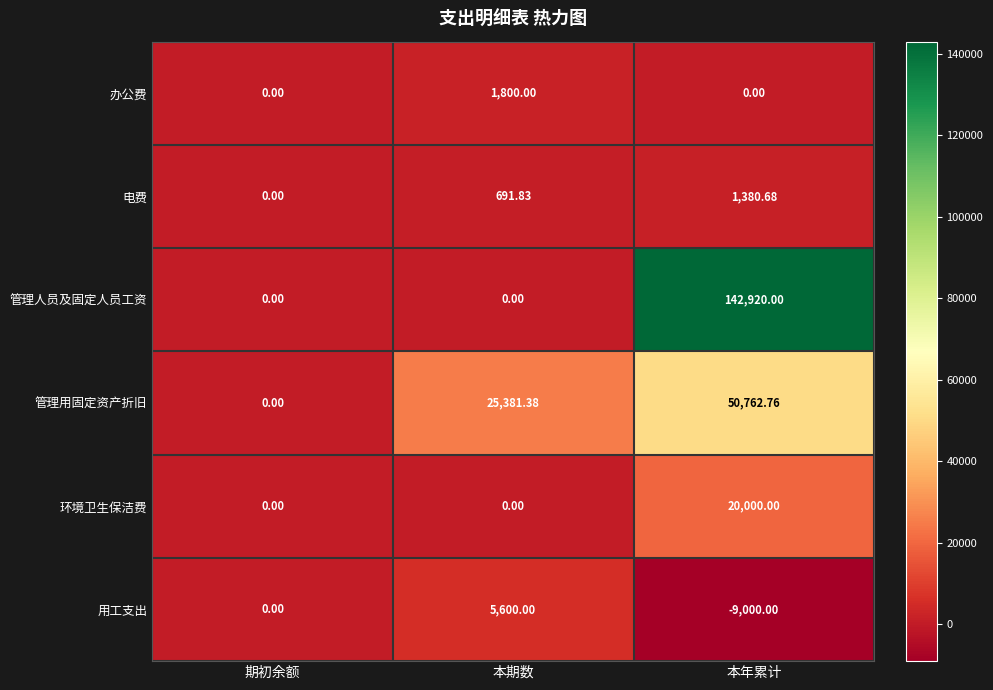

Where is 用工支出 nearest to the value -1700?

期初余额